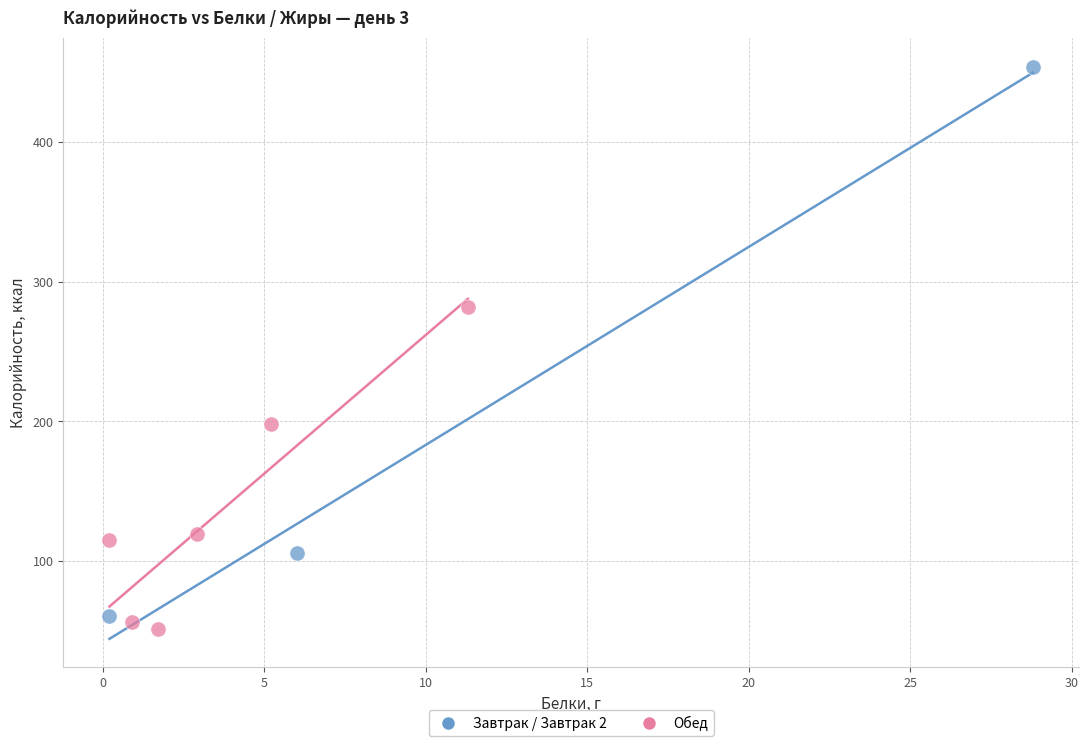

Which series reaches the minimum Y coordinate?

Обед